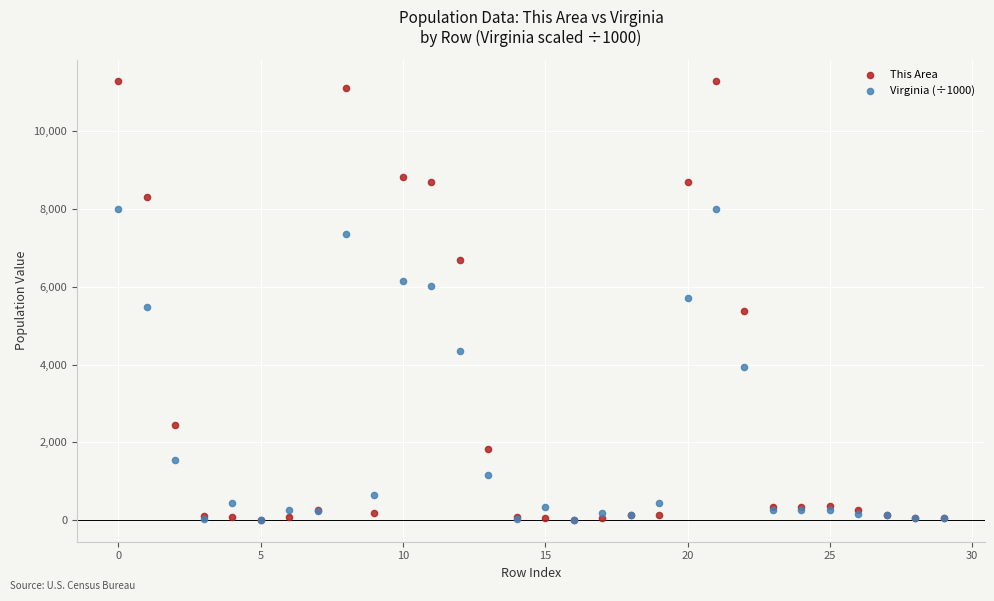

Which series has the largest Y range (max minus min)?

This Area